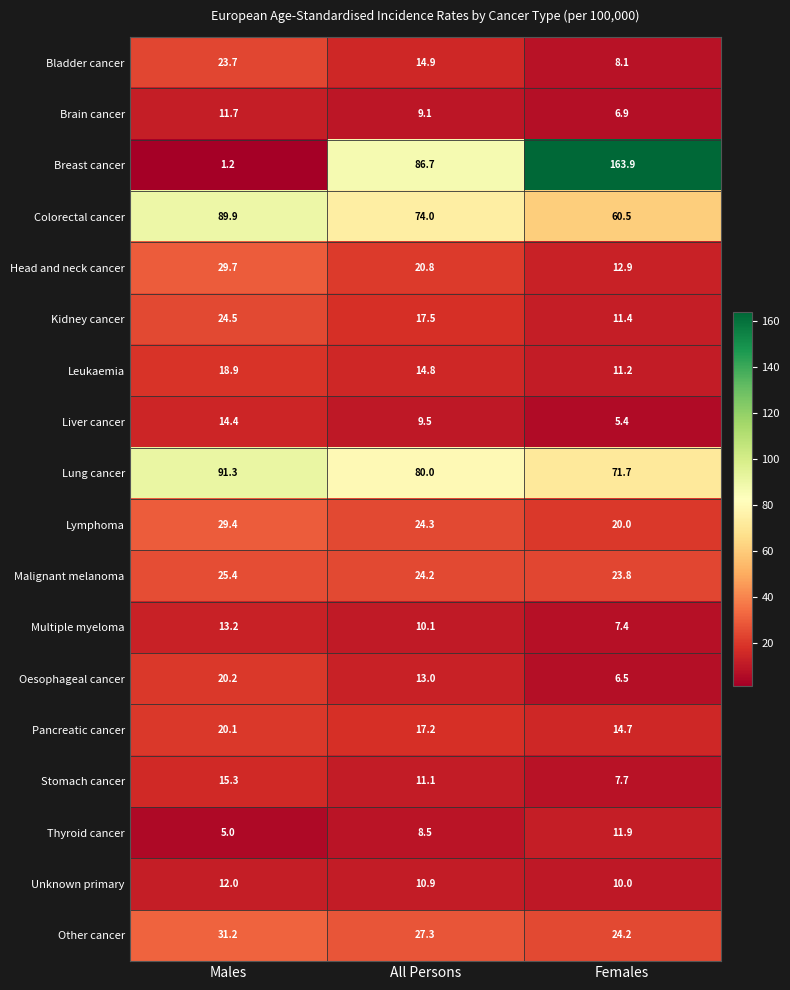

Which series has the widest spread of values?

Breast cancer